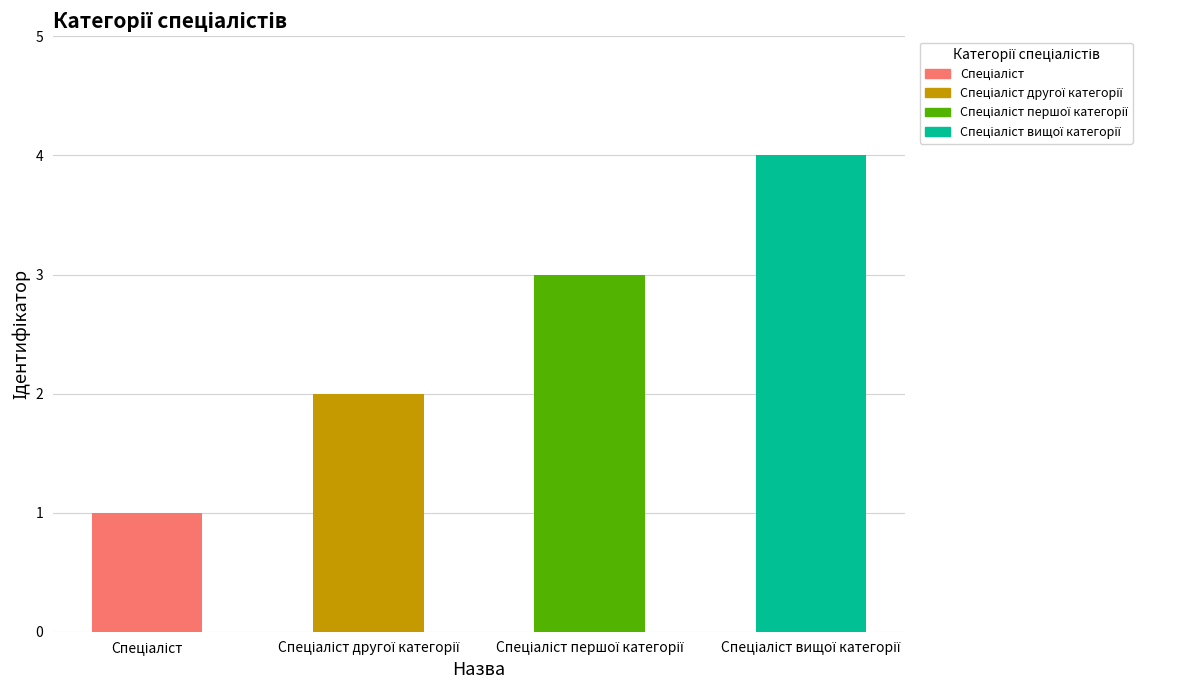

What is the sum of all values?

10